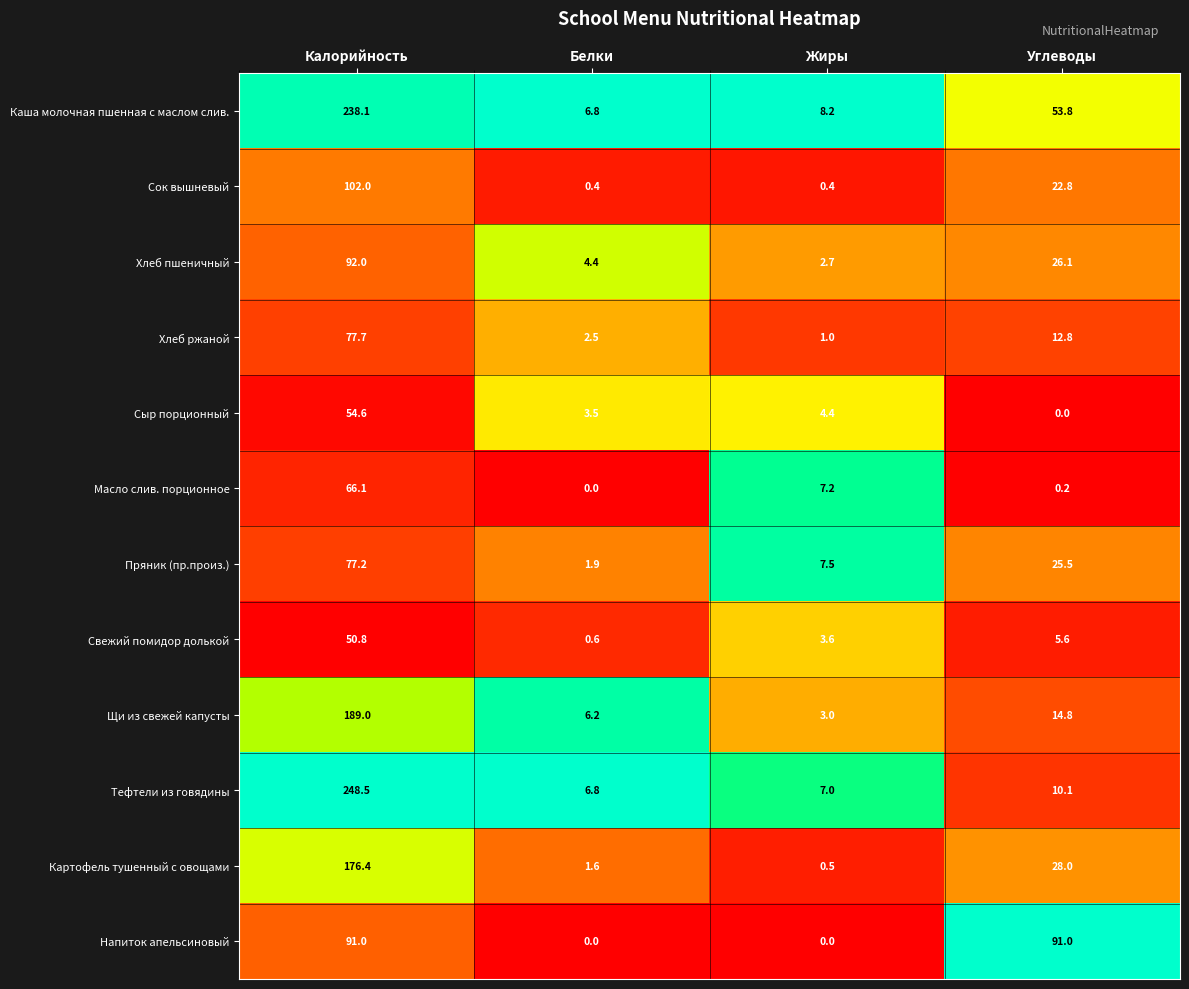

Is it true that Картофель тушенный с овощами equals 0.9 at Белки?

False